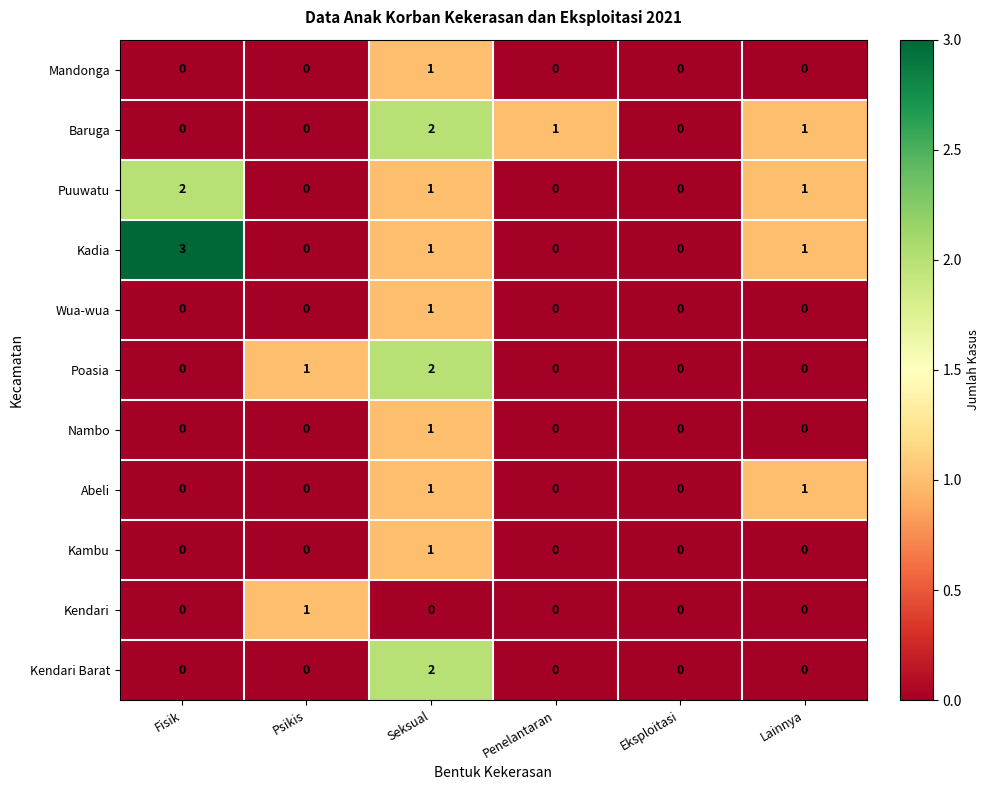

Which series has the largest range (max minus min)?

Kadia